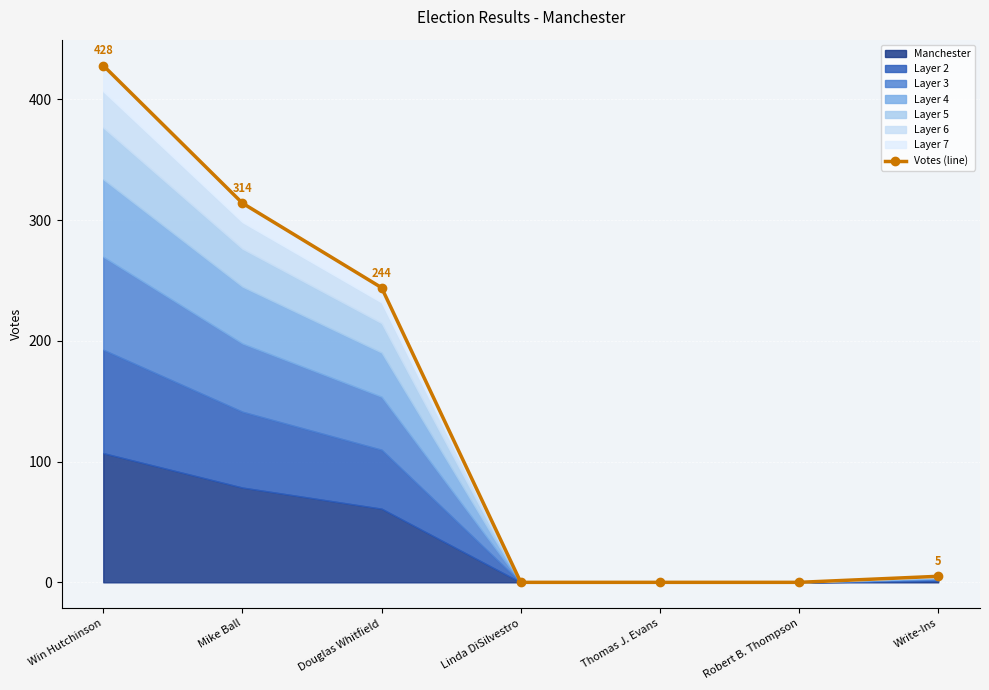

Reading left to right, what are all the values shown in this chart?

428	314	244	0	0	0	5